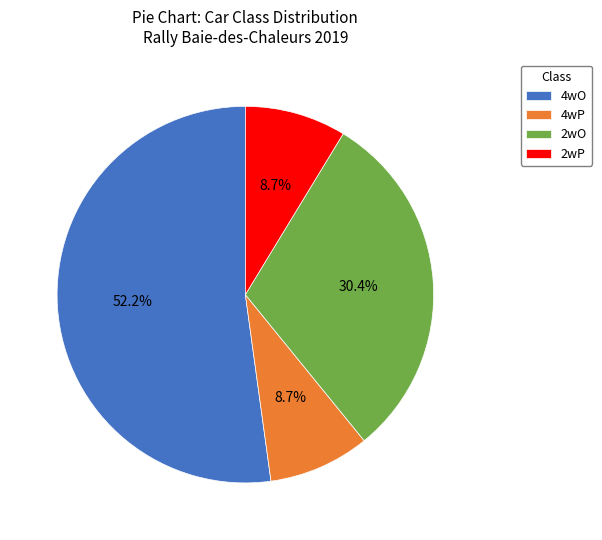

Is there a majority slice in this chart?

Yes